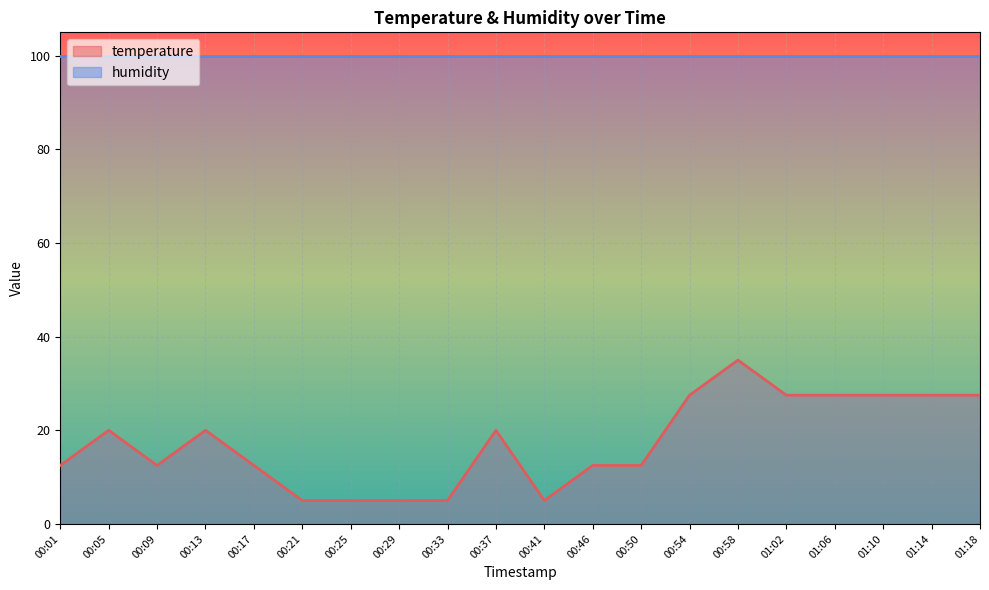

What is the sum of the values at 00:58 and 00:50?

47.5